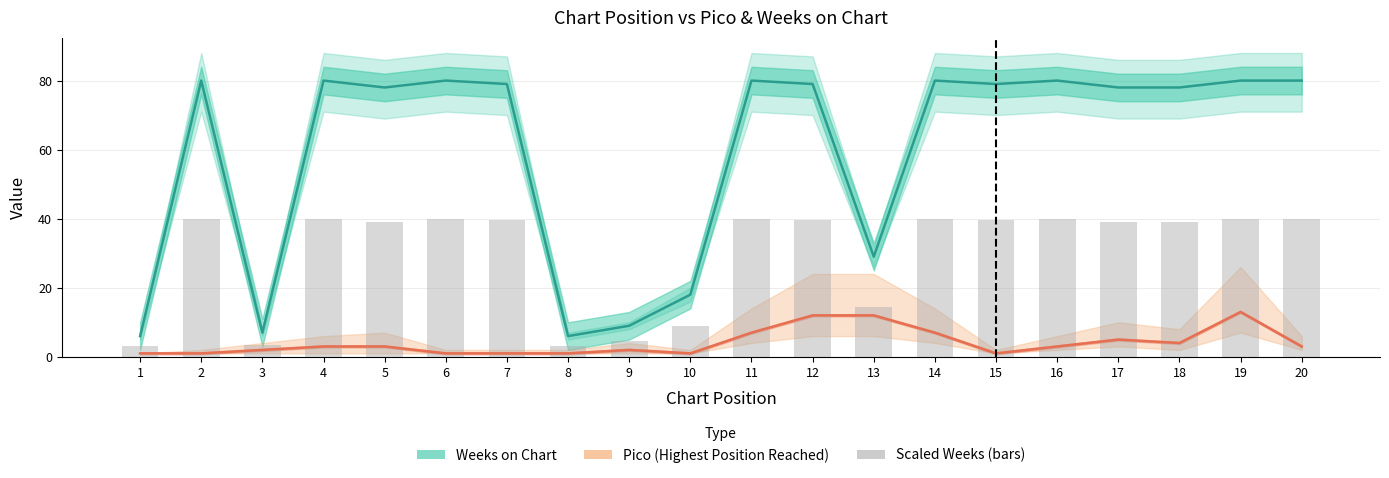

What is the value of the Weeks on Chart bar at the 10th from the left?

18